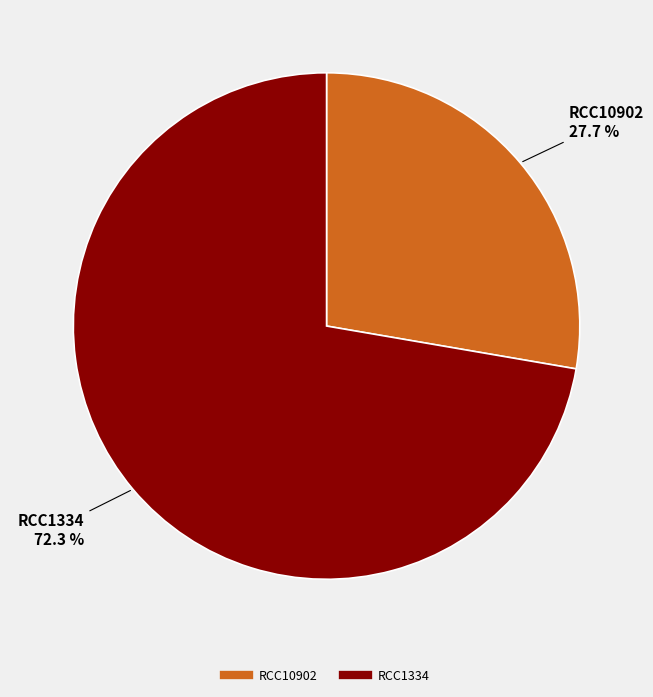

What is the largest slice in the pie chart?

RCC1334